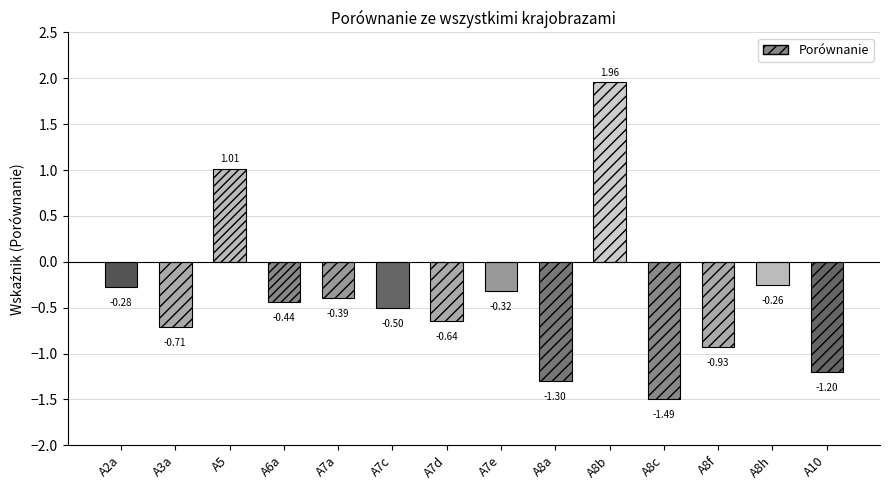

How many positive values are there?

2